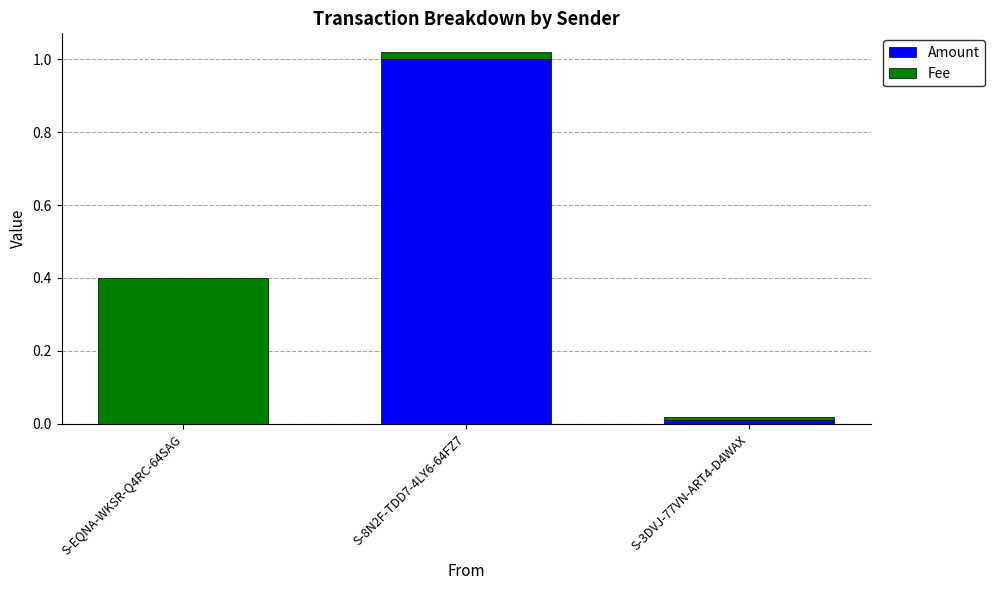

At which label does Amount reach its peak?

S-8N2F-TDD7-4LY6-64FZ7